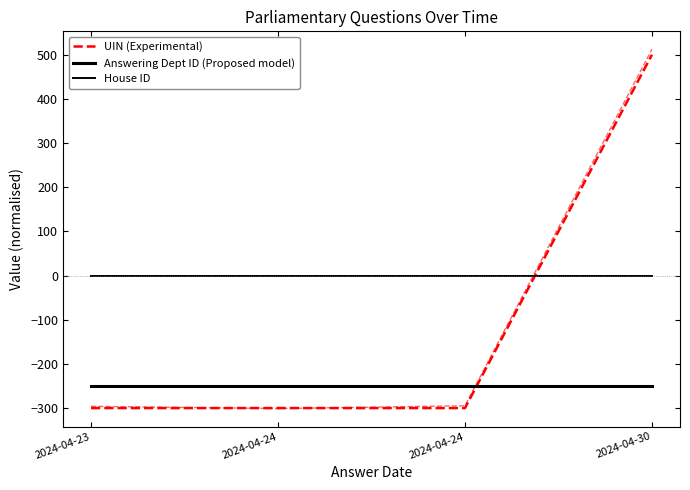

True or false: House ID and Answering Dept ID (Proposed model) cross at least once.

False